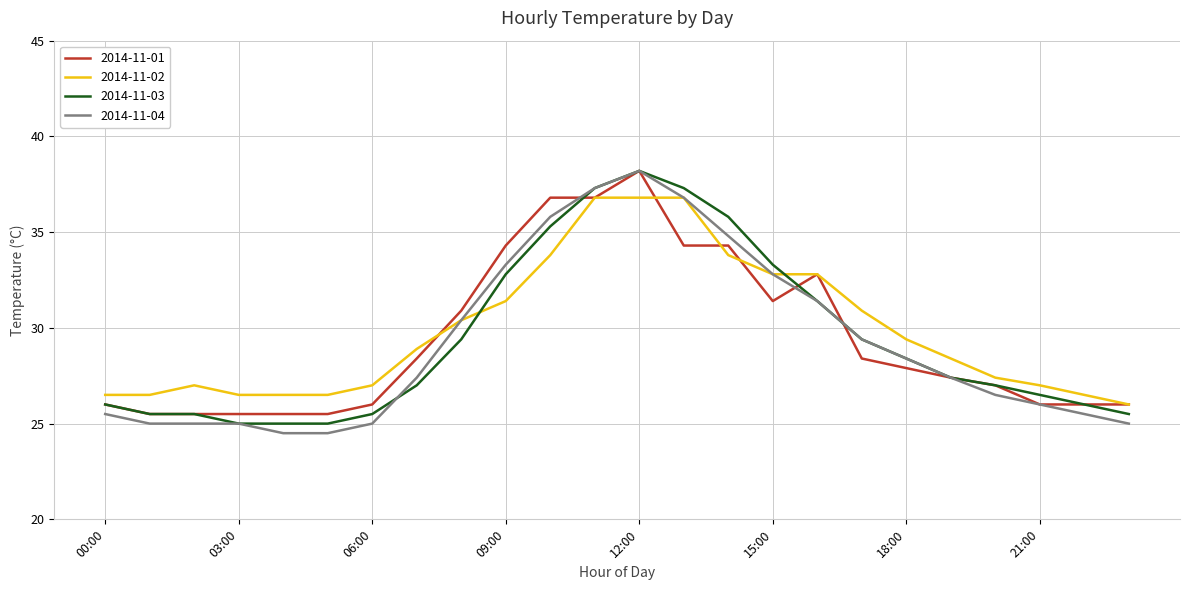

What is the maximum value shown in the chart?

38.2